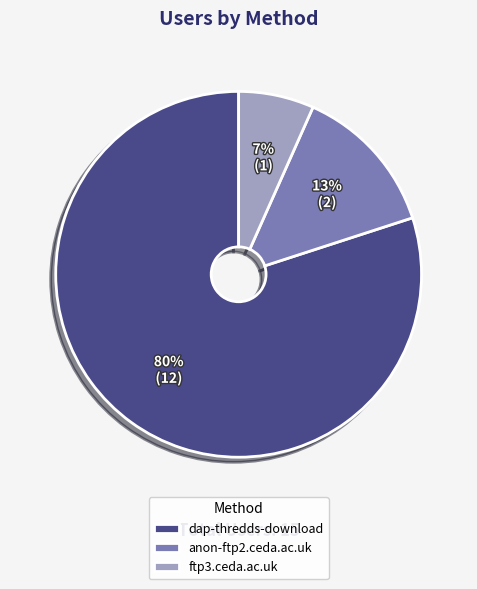

To the nearest percent, what is the difference between the ftp3.ceda.ac.uk and dap-thredds-download slice percentages?

73%